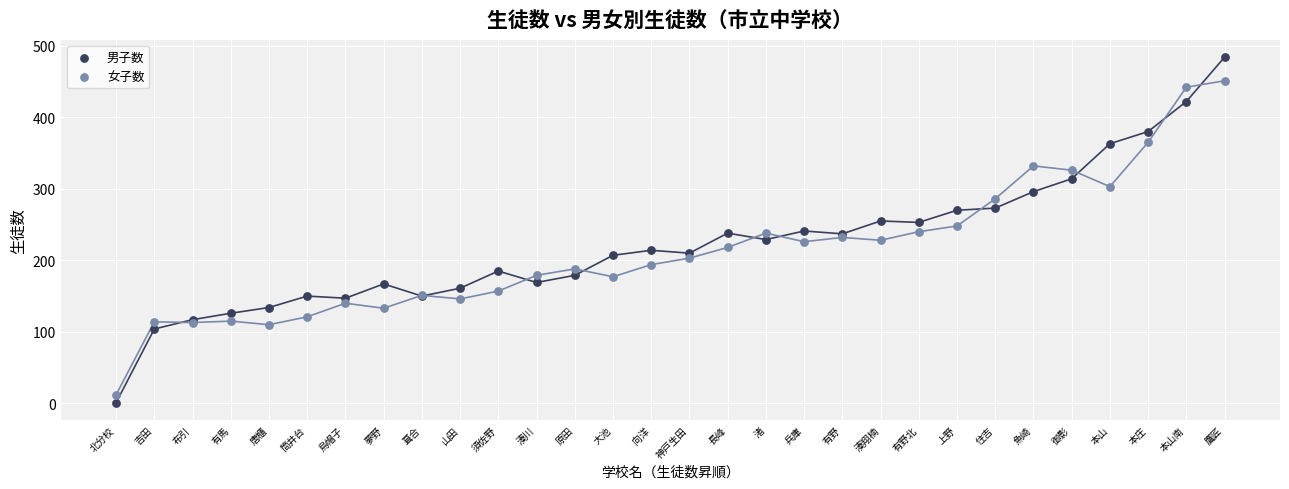

Which series has the largest Y range (max minus min)?

男子数